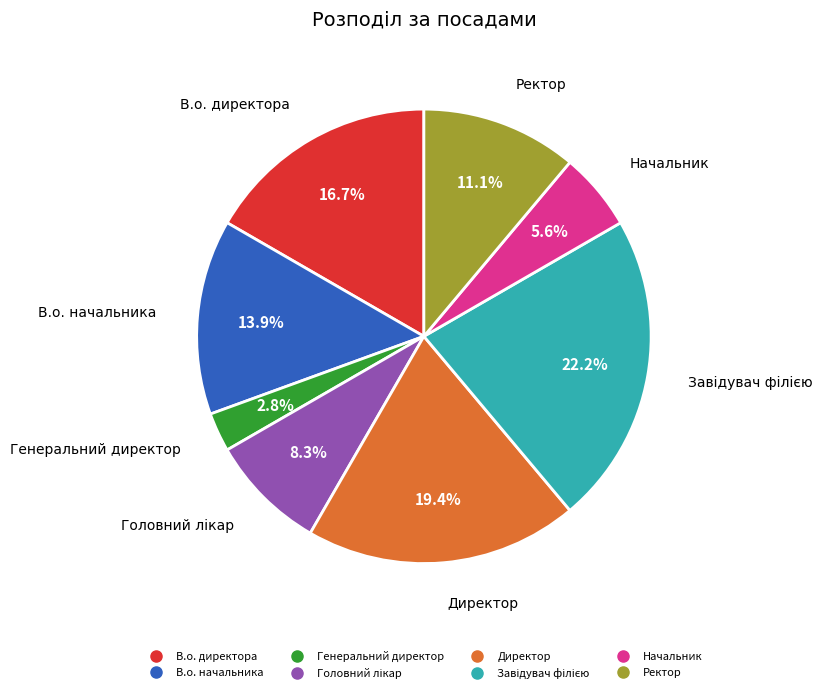

Between В.о. директора and Директор, which is larger?

Директор